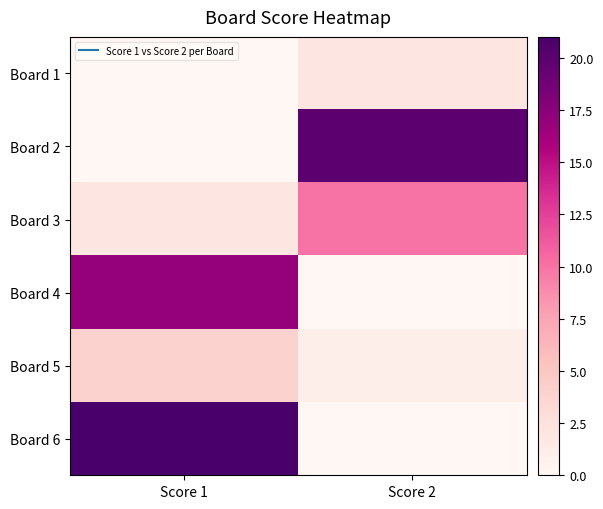

Reading left to right, what are all the values shown in this chart?

Board 1: Score 1=0	Score 2=2
Board 2: Score 1=0	Score 2=20
Board 3: Score 1=2	Score 2=10
Board 4: Score 1=17	Score 2=0
Board 5: Score 1=4	Score 2=1
Board 6: Score 1=21	Score 2=0